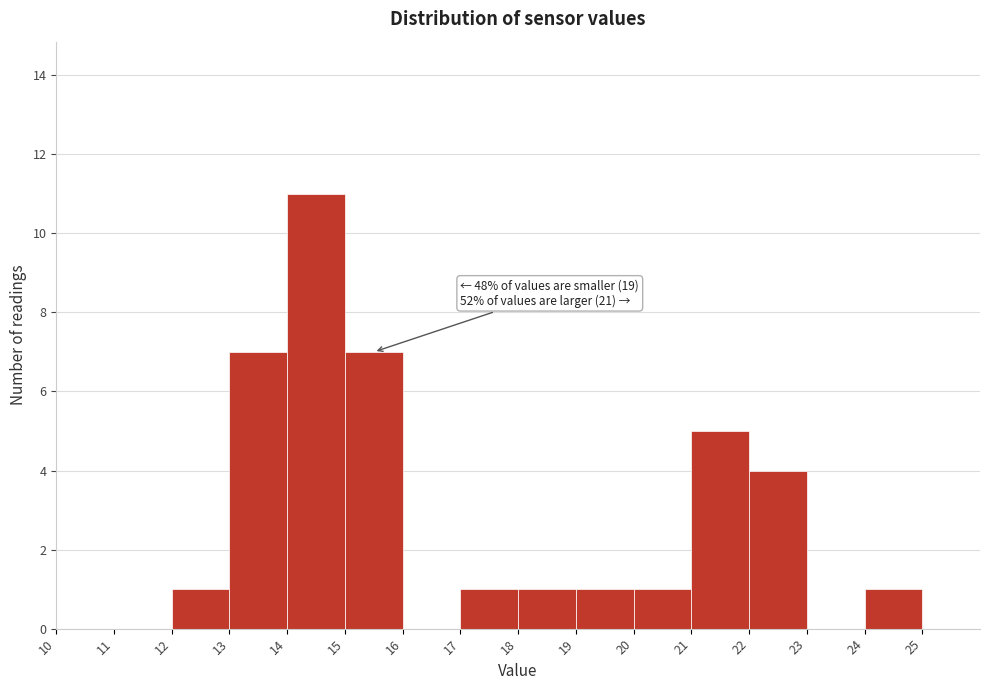

Which range on the x-axis has the tallest bar?

14 to 15